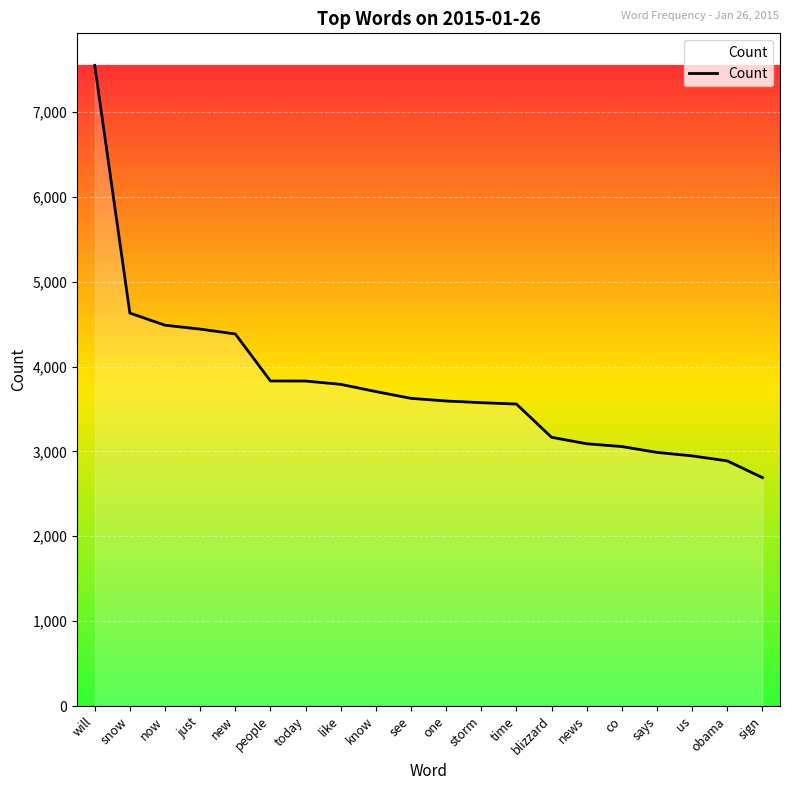

Read the value at snow.

4630